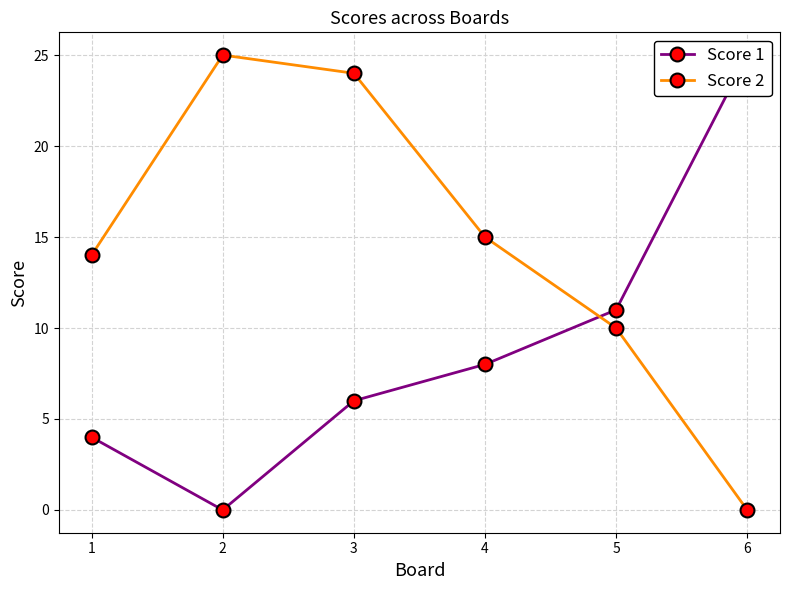

Reading right to left, what are all the values shown in this chart?

Score 1: 6=25	5=11	4=8	3=6	2=0	1=4
Score 2: 6=0	5=10	4=15	3=24	2=25	1=14